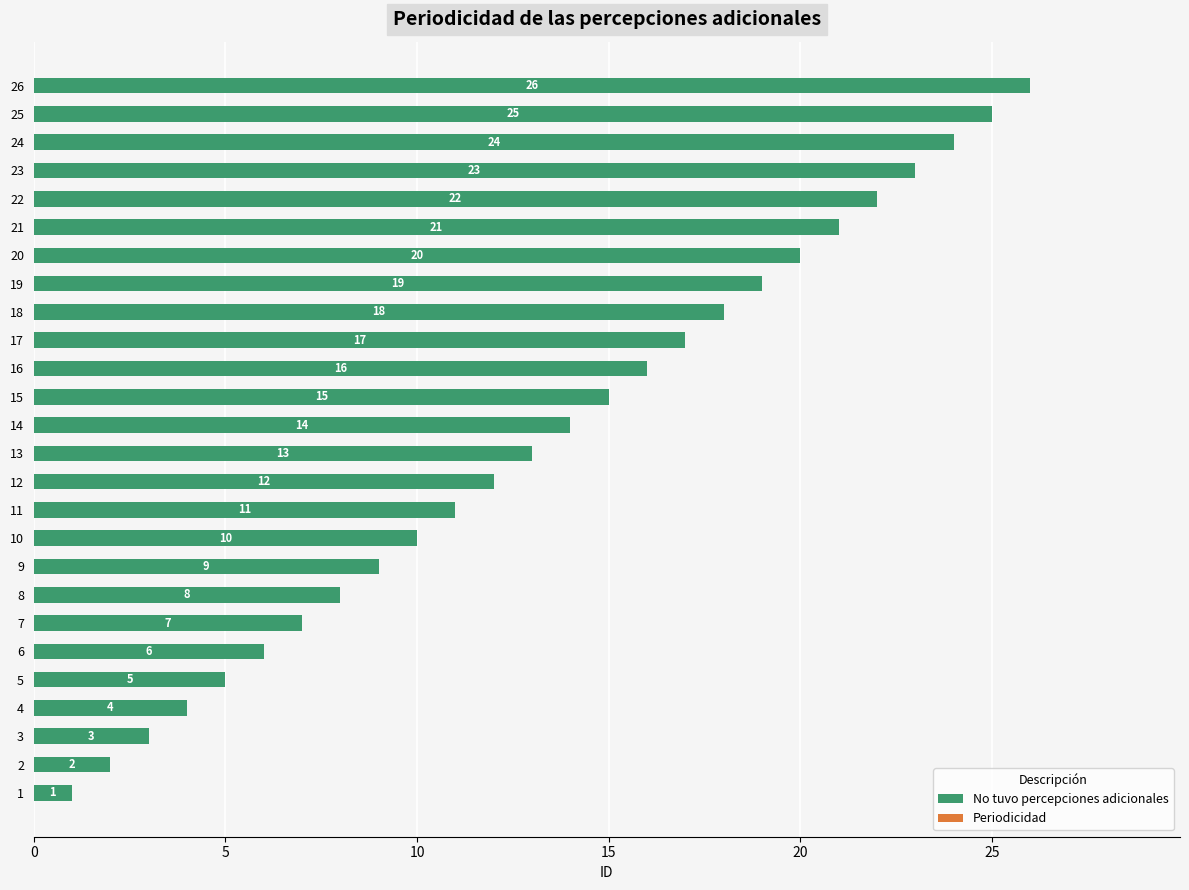

Rank the categories by value from highest to lowest.

26, 25, 24, 23, 22, 21, 20, 19, 18, 17, 16, 15, 14, 13, 12, 11, 10, 9, 8, 7, 6, 5, 4, 3, 2, 1